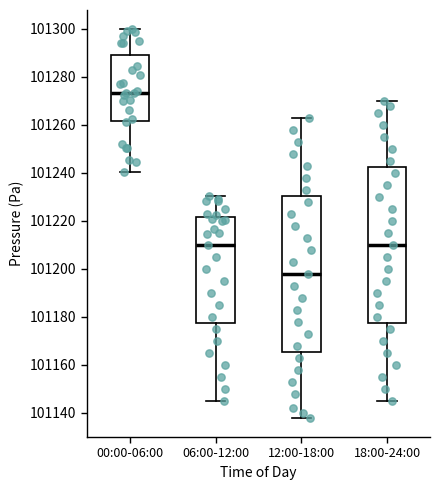

Reading left to right, read every box against the y-axis: the position of its median line, the range the box covers, and the ends of its whiskers. The values are not printed on the chart, so give them approximately, as read against the axis.

00:00-06:00: median 101274, box 101262 to 101290, whiskers 101240 to 101300
06:00-12:00: median 101210, box 101178 to 101222, whiskers 101146 to 101230
12:00-18:00: median 101198, box 101166 to 101230, whiskers 101138 to 101264
18:00-24:00: median 101210, box 101178 to 101242, whiskers 101146 to 101270